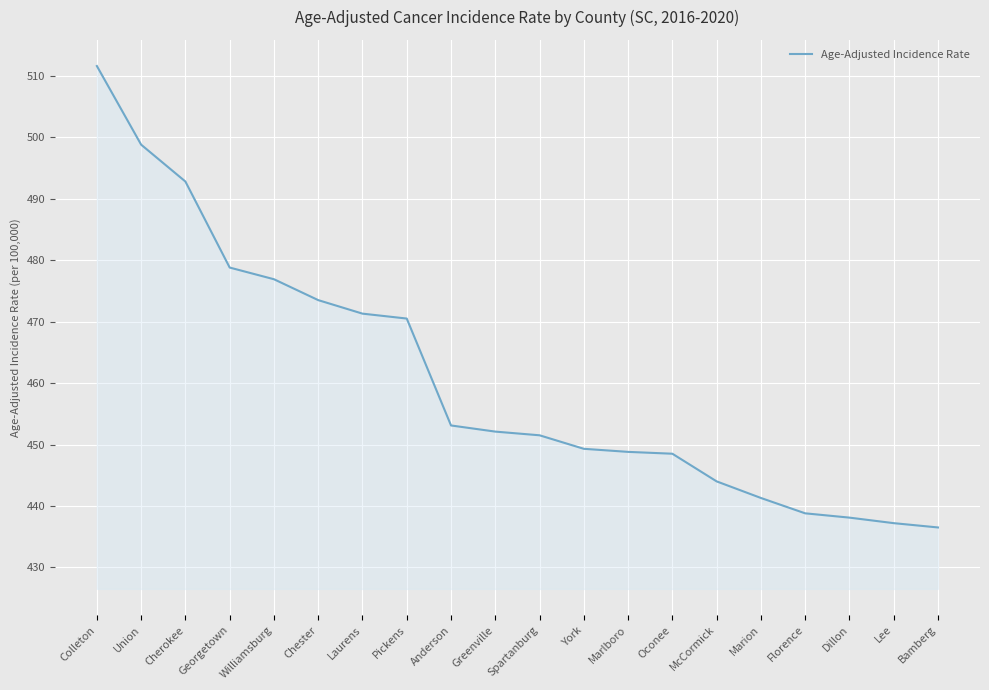

Which label corresponds to the largest value in the chart?

Colleton